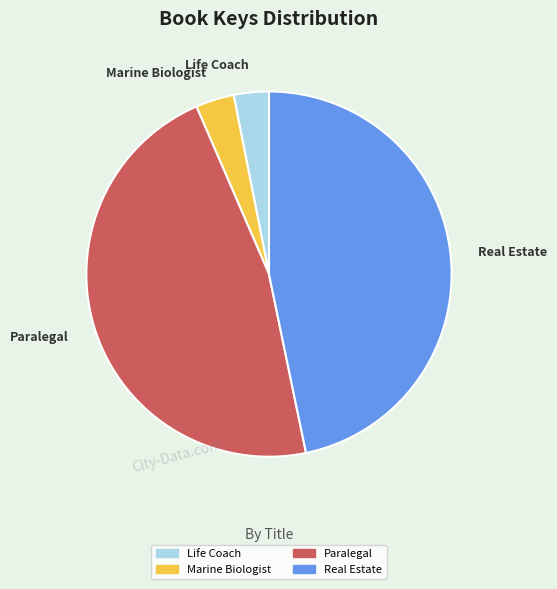

Is there a majority slice in this chart?

No